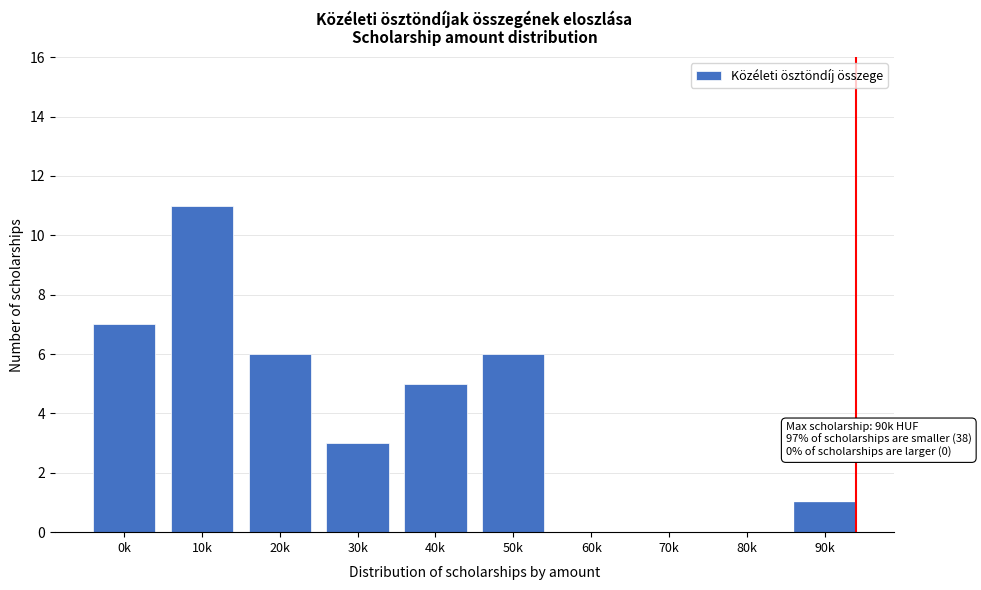

Reading left to right, transcribe all the data shown in this chart.

0k=7	10k=11	20k=6	30k=3	40k=5	50k=6	60k=0	70k=0	80k=0	90k=1